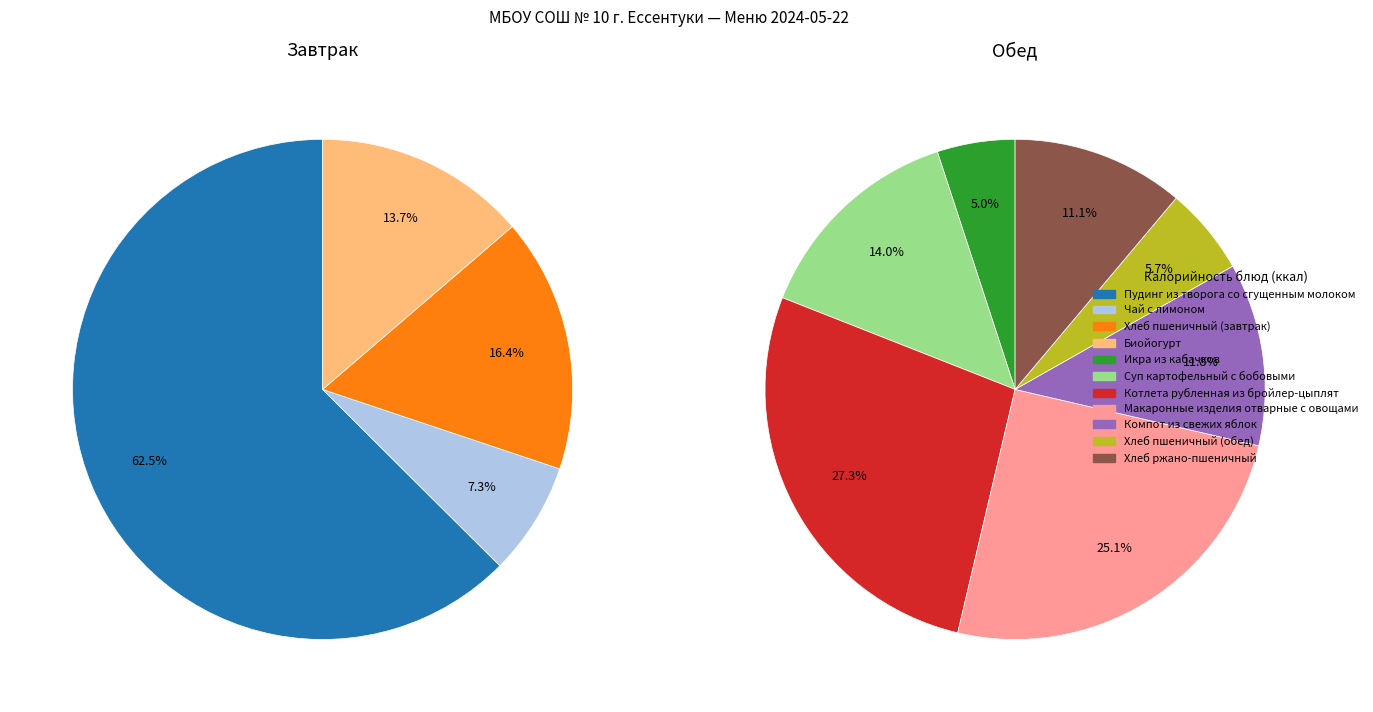

What is the difference between the highest and lowest values at Биойогурт?

78.0